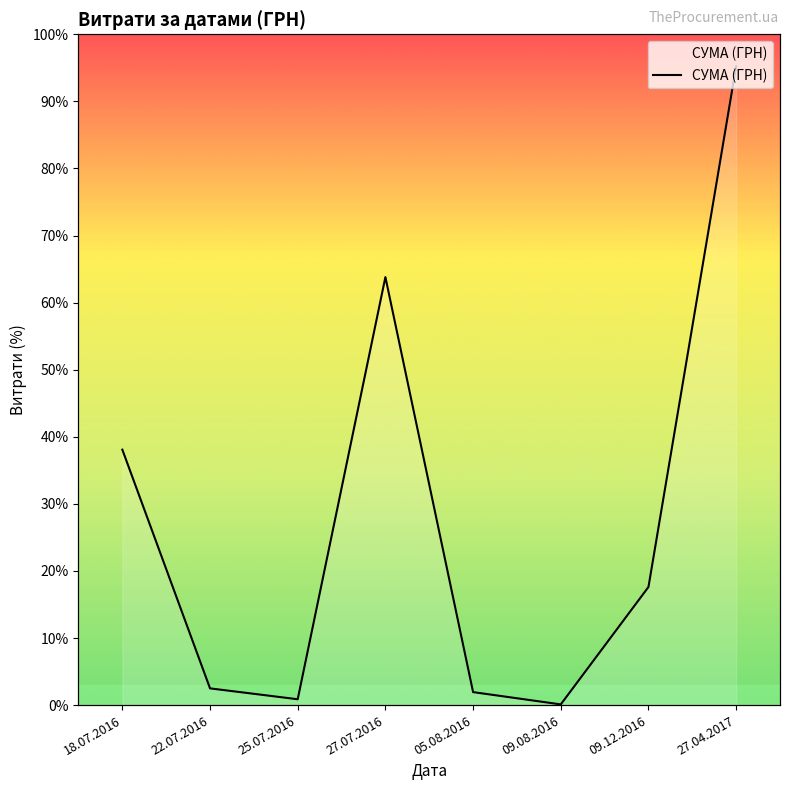

What is the change in value from 25.07.2016 to 09.12.2016?

+16.7